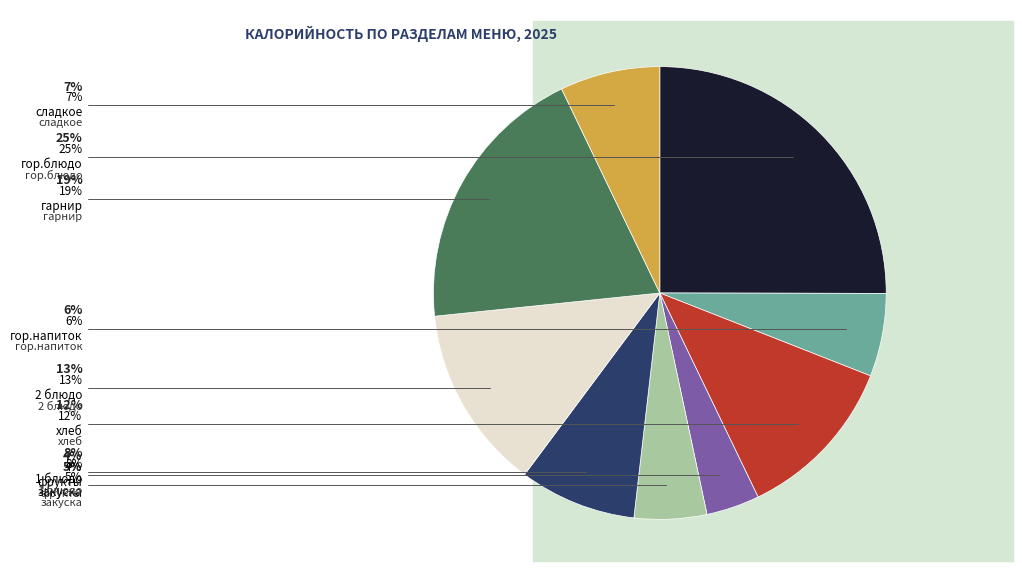

To the nearest percent, what percentage of the pie is гор.блюдо?

25%